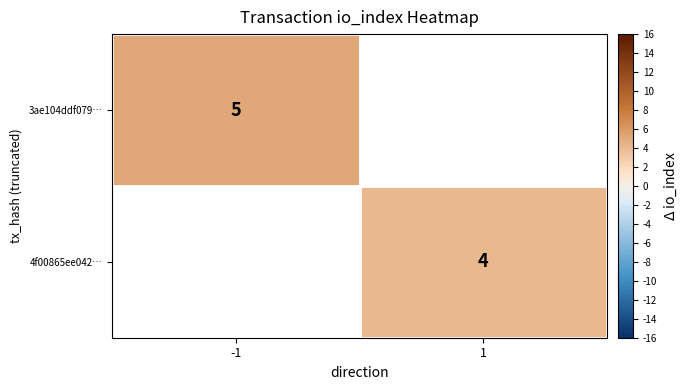

The value of 3ae104ddf079… at -1 is 1.3. True or false?

False